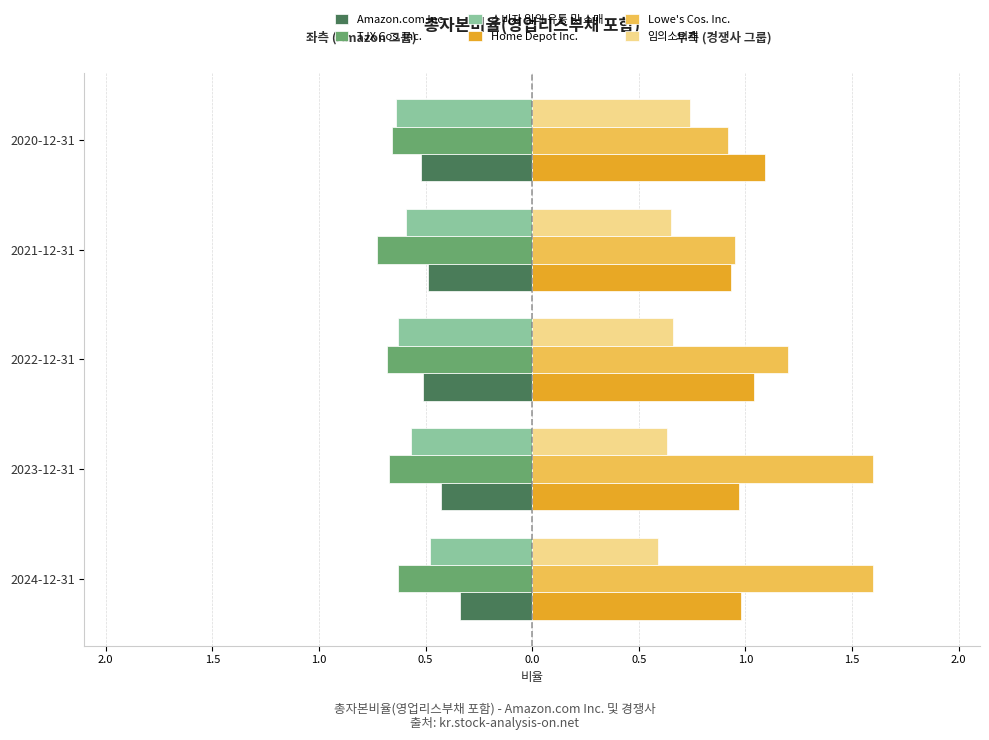

What is the value of the Home Depot Inc. bar at the 5th from the left?

1.1